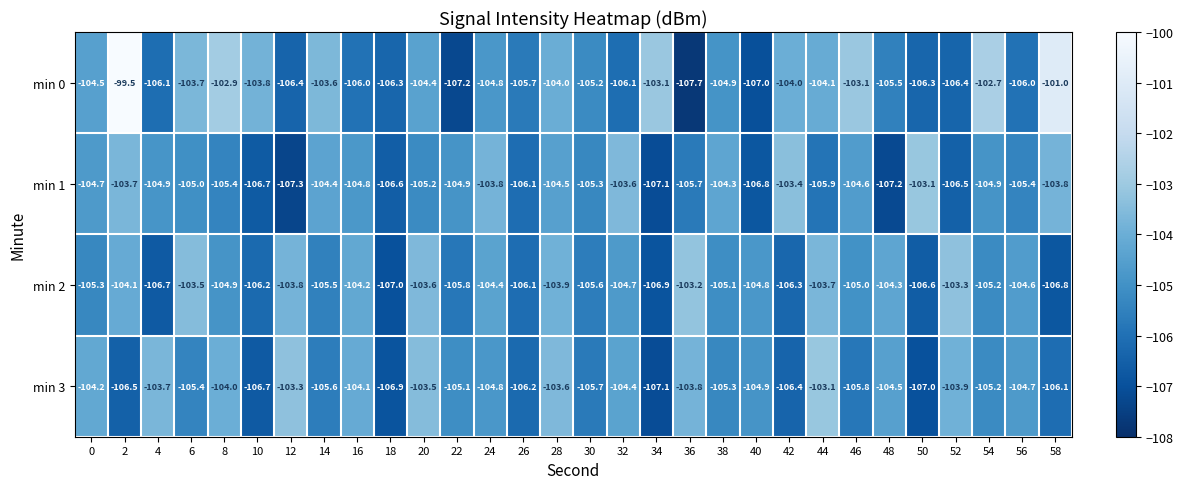

Rank the series at 36 from lowest to highest value.

min 0, min 1, min 3, min 2